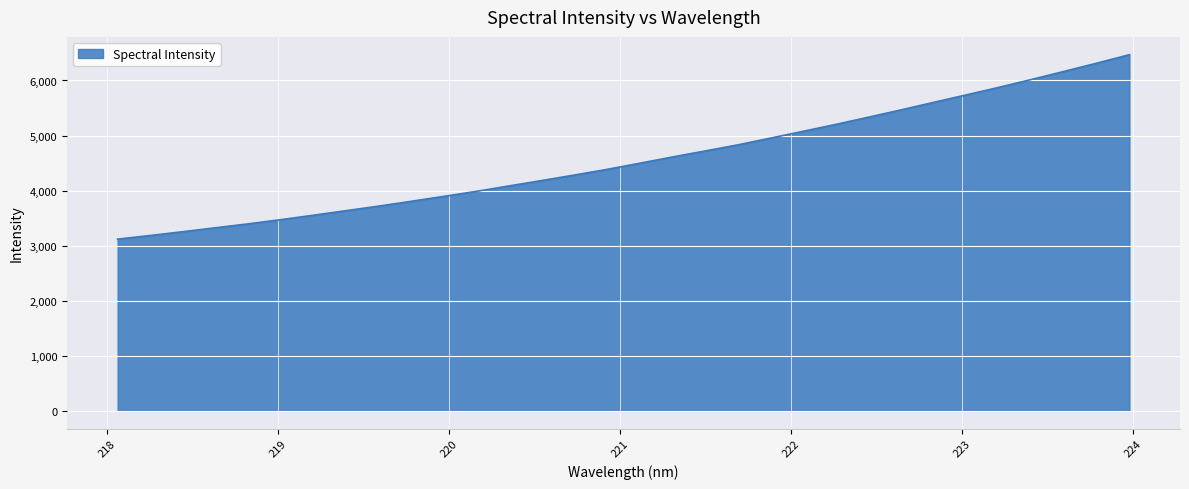

What is the greatest value displayed?

6468.1